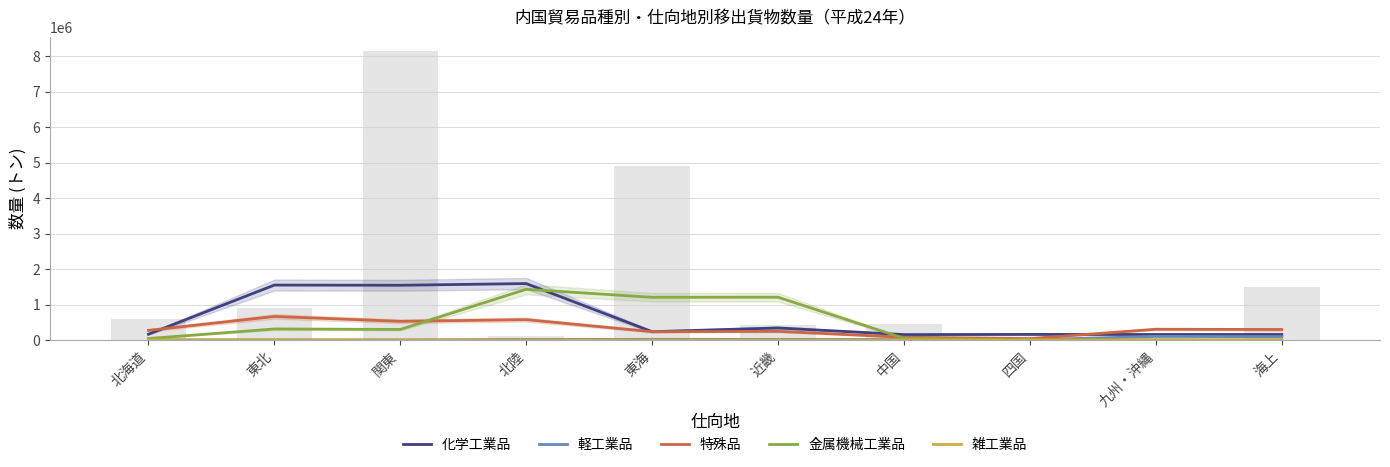

Reading right to left, transcribe all the data shown in this chart.

化学工業品: 海上=156056.7	九州・沖縄=156256.0	四国=158562.0	中国=153517.7	近畿=340649.0	東海=234789.7	北陸=1590376.0	関東=1542614.0	東北=1548123.3	北海道=164631.7
軽工業品: 海上=94062.0	九州・沖縄=102704.0	四国=8642.0	中国=12799.3	近畿=17832.0	東海=19931.7	北陸=15774.3	関東=2393.7	東北=3478.7	北海道=3478.7
特殊品: 海上=296856.0	九州・沖縄=303962.3	四国=40735.0	中国=79375.0	近畿=244356.0	東海=235512.7	北陸=573961.3	関東=527243.0	東北=663558.0	北海道=272370.3
金属機械工業品: 海上=2981.0	九州・沖縄=3902.0	四国=7858.7	中国=48285.3	近畿=1205863.0	東海=1203391.7	北陸=1428923.7	関東=298237.3	東北=311595.7	北海道=42656.0
雑工業品: 海上=222.0	九州・沖縄=222.0	四国=222.0	中国=209.3	近畿=1370.3	東海=1370.3	北陸=1161.0	関東=468.0	東北=2334.7	北海道=2334.7